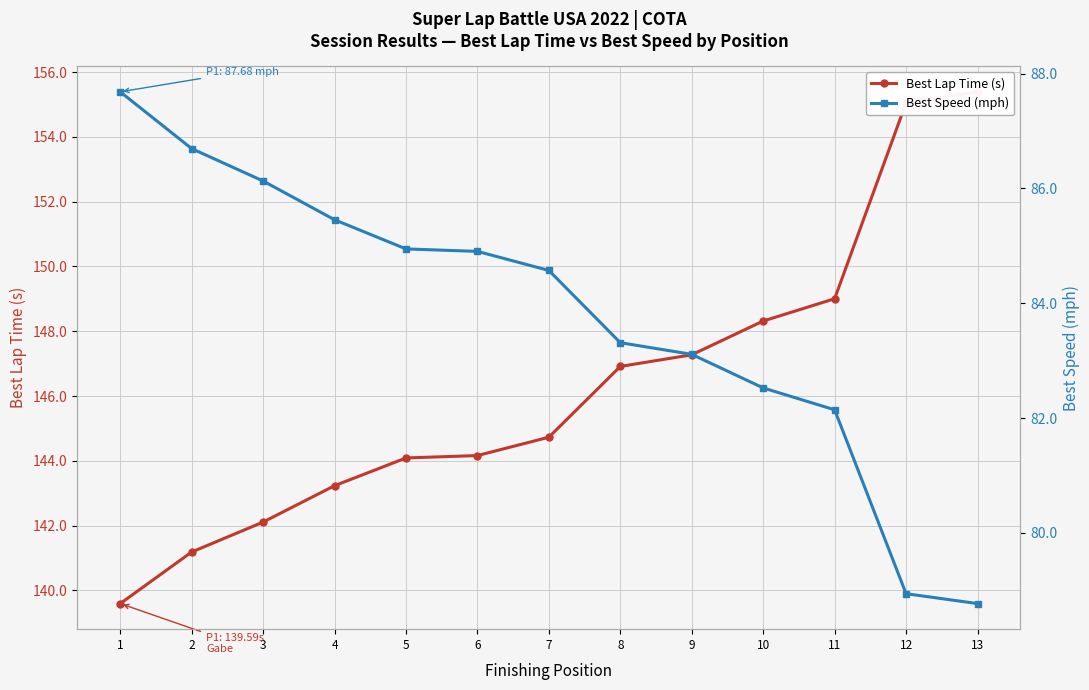

At which label is Best Speed (mph) closest to 83?

9